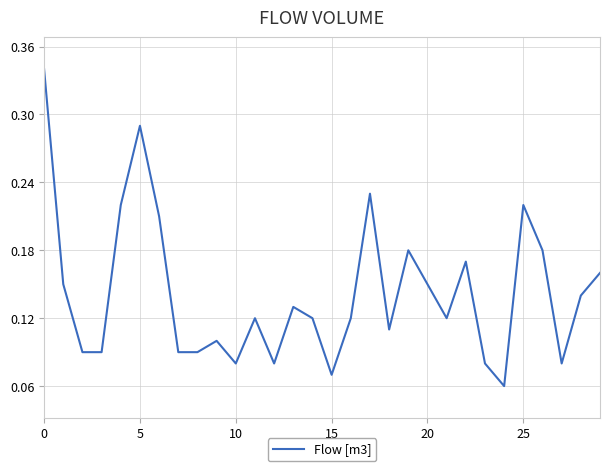

Does the chart display data point markers on the line(s)?

No